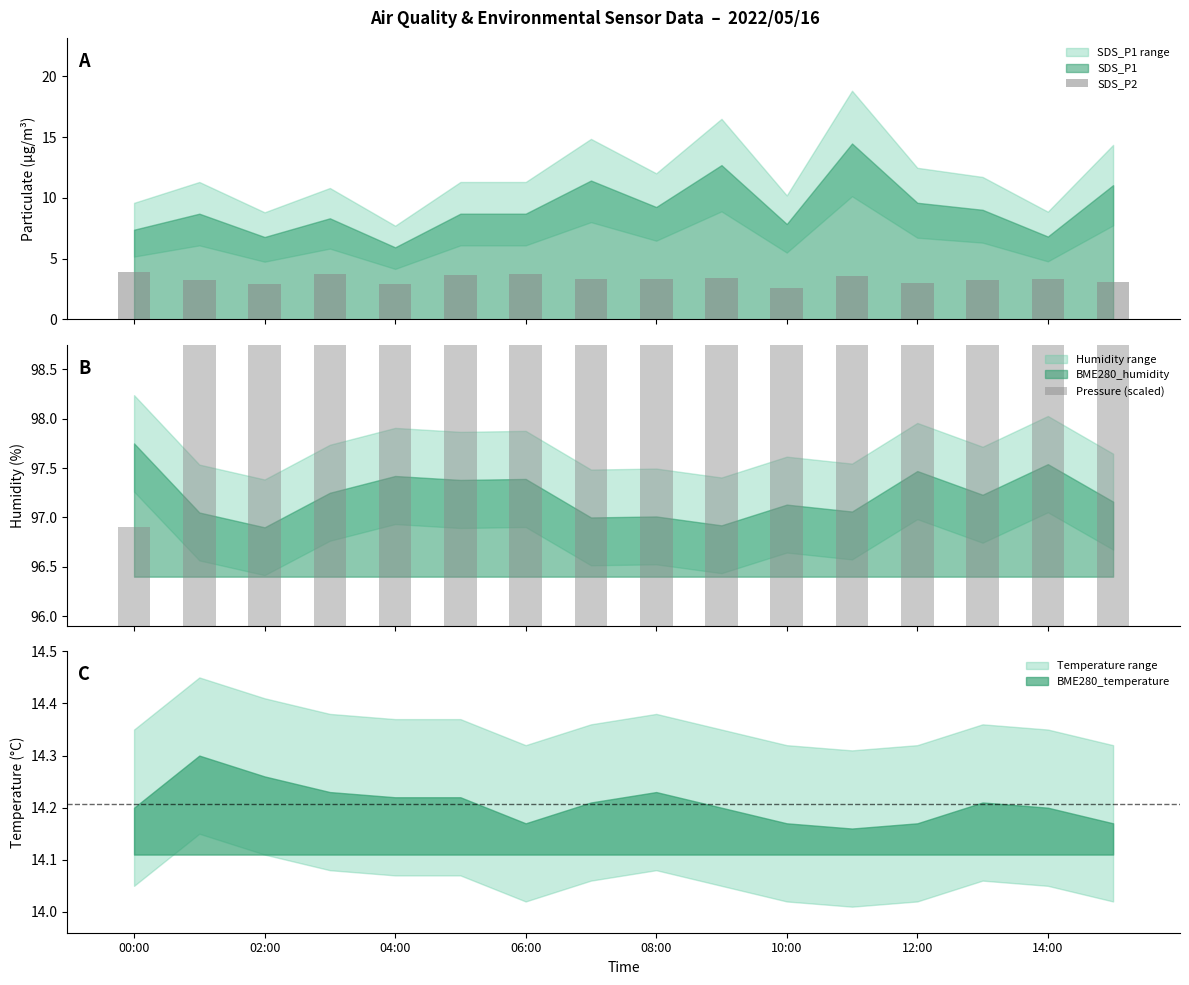

Which category has the lowest value across all series?

10:00